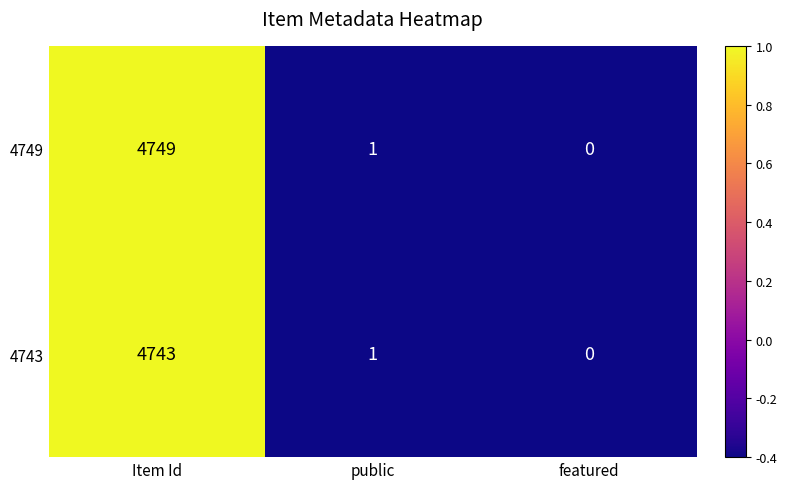

True or false: 4749 has a value of -1744 at featured.

False